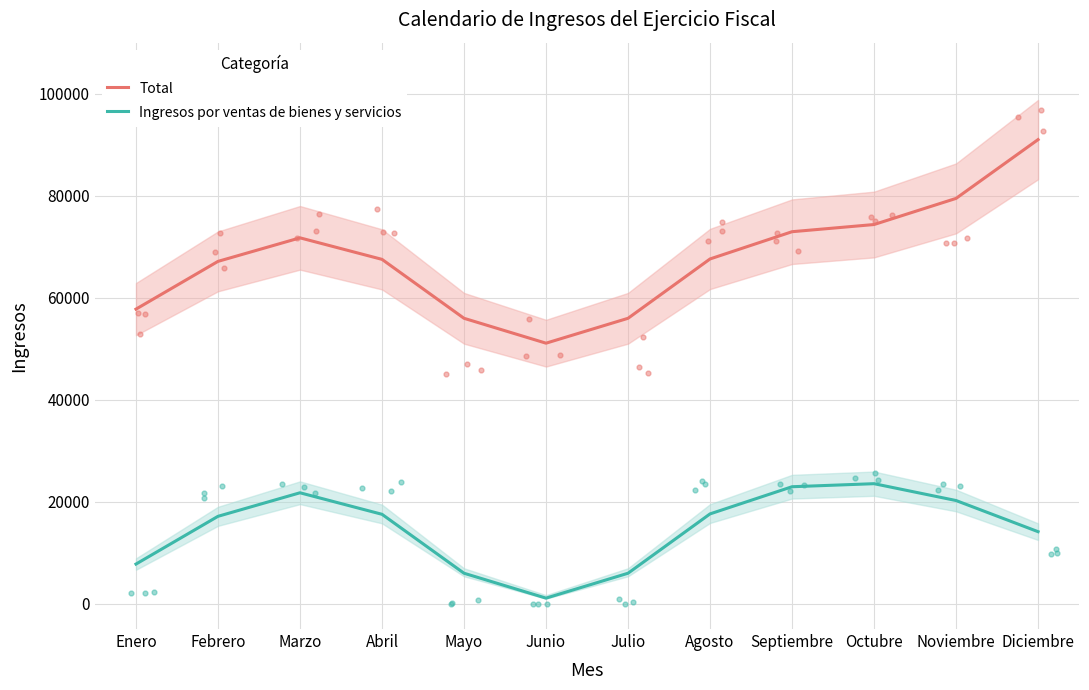

Which series reaches the maximum Y coordinate?

Total